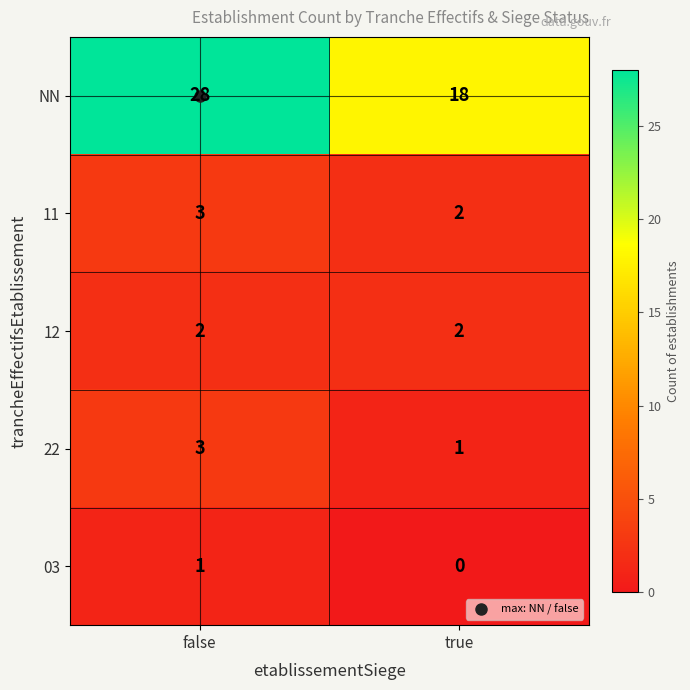

At which category is the sum across all series the highest?

false